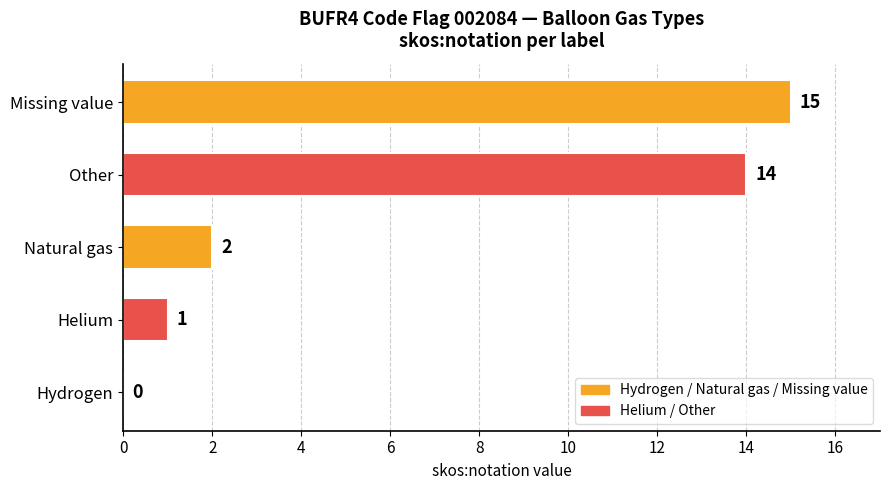

How many series are shown in this chart?

1